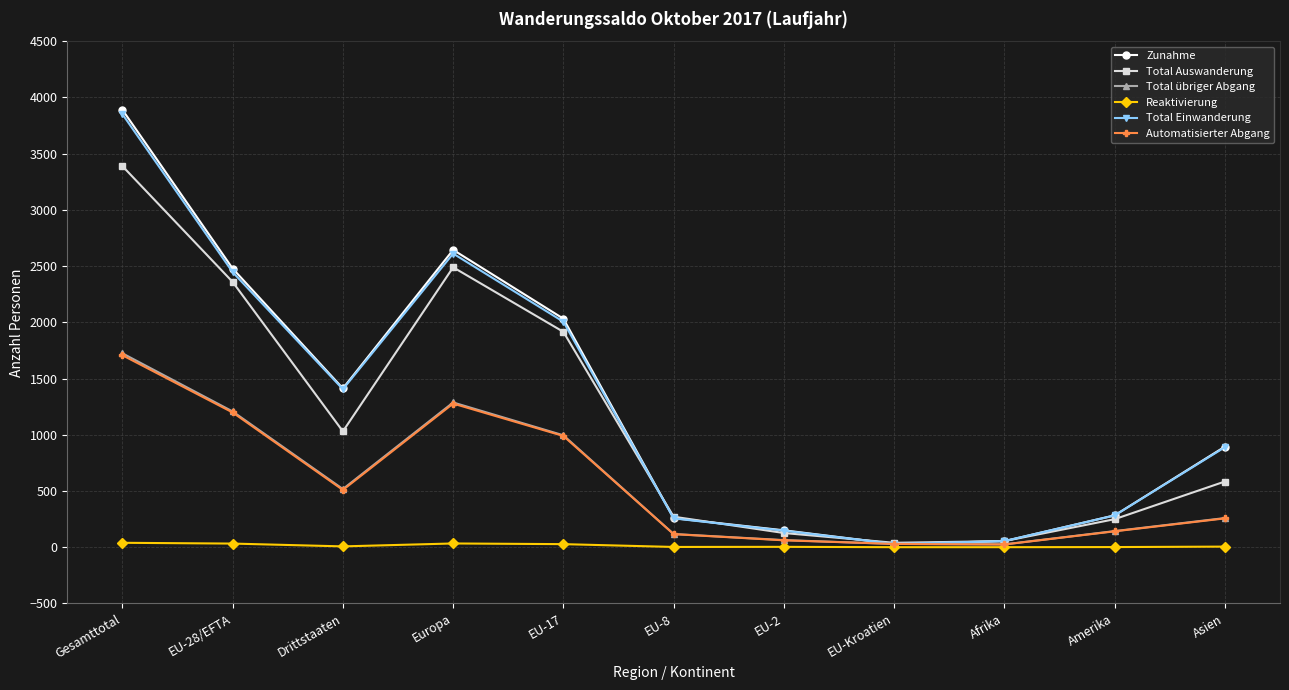

The Automatisierter Abgang series shows 141 at Amerika. True or false?

True